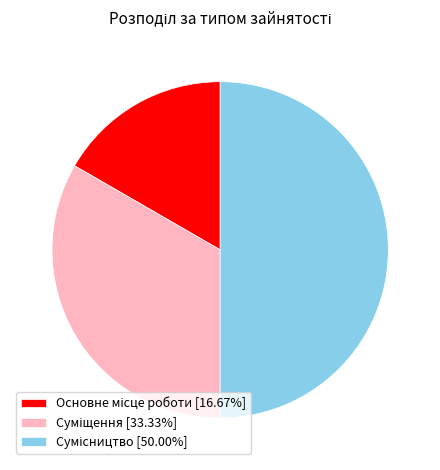

How many segments does this pie chart have?

3